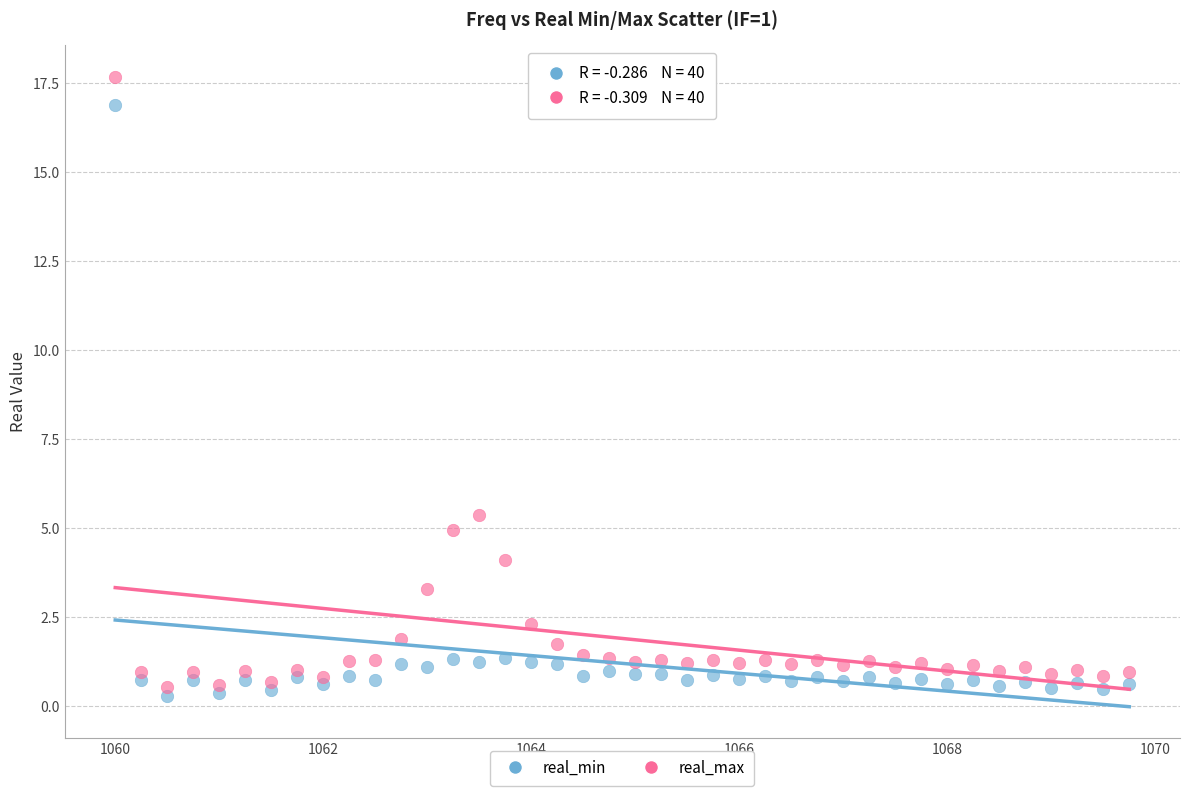

Which series has the largest Y range (max minus min)?

real_max